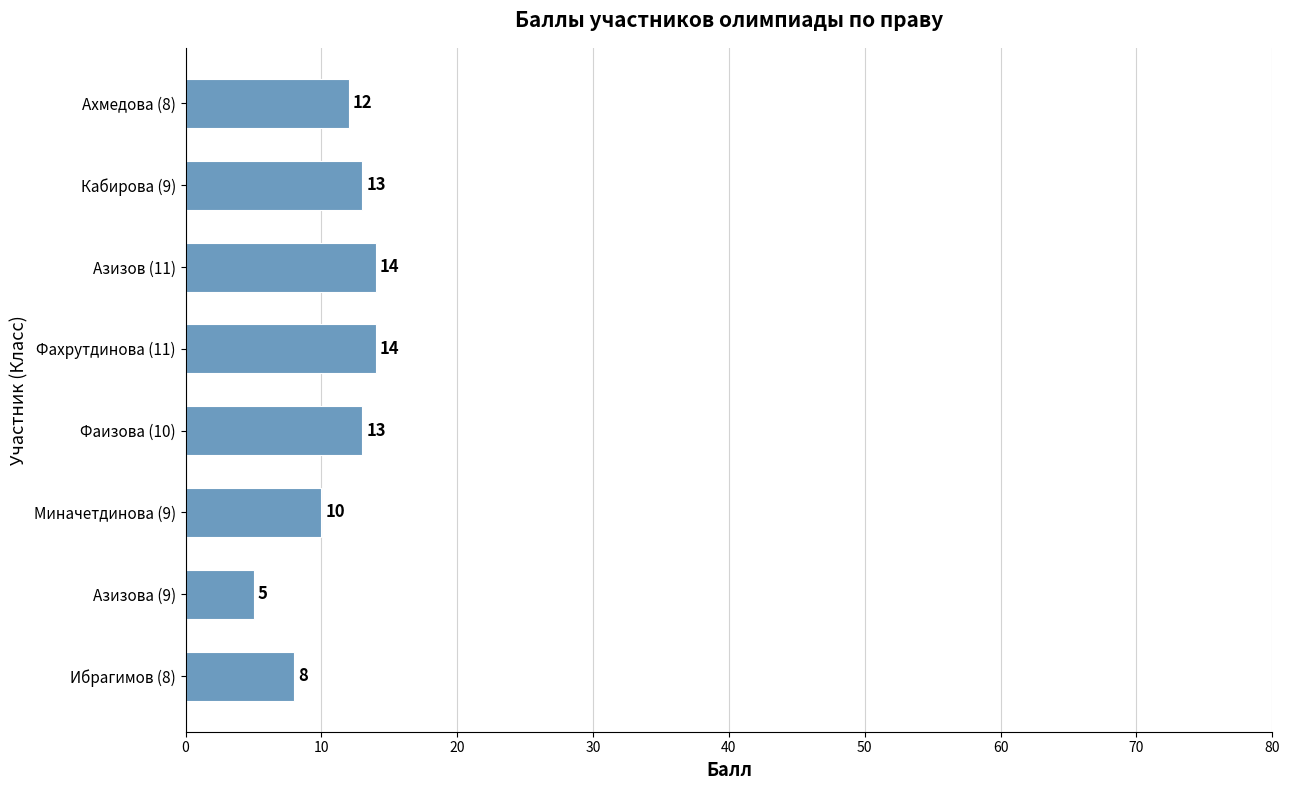

How many data points are less than 13?

4